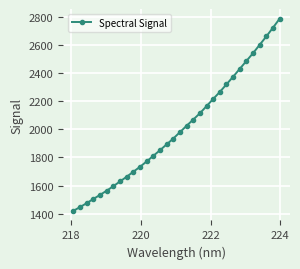

What is the minimum value shown in the chart?

1421.3